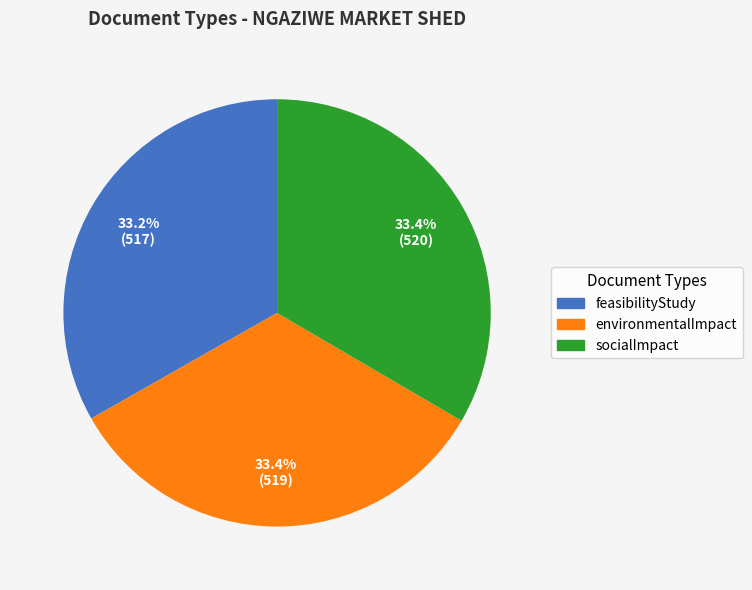

The environmentalImpact slice represents 27% of the pie. True or false?

False